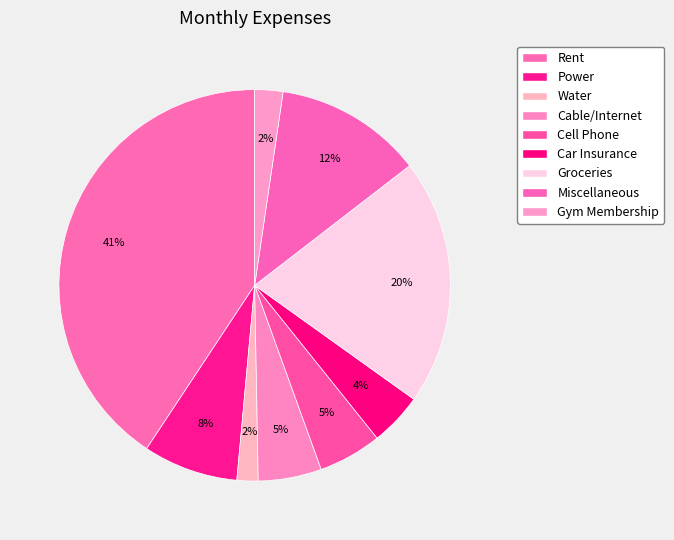

The Cell Phone slice represents 1% of the pie. True or false?

False